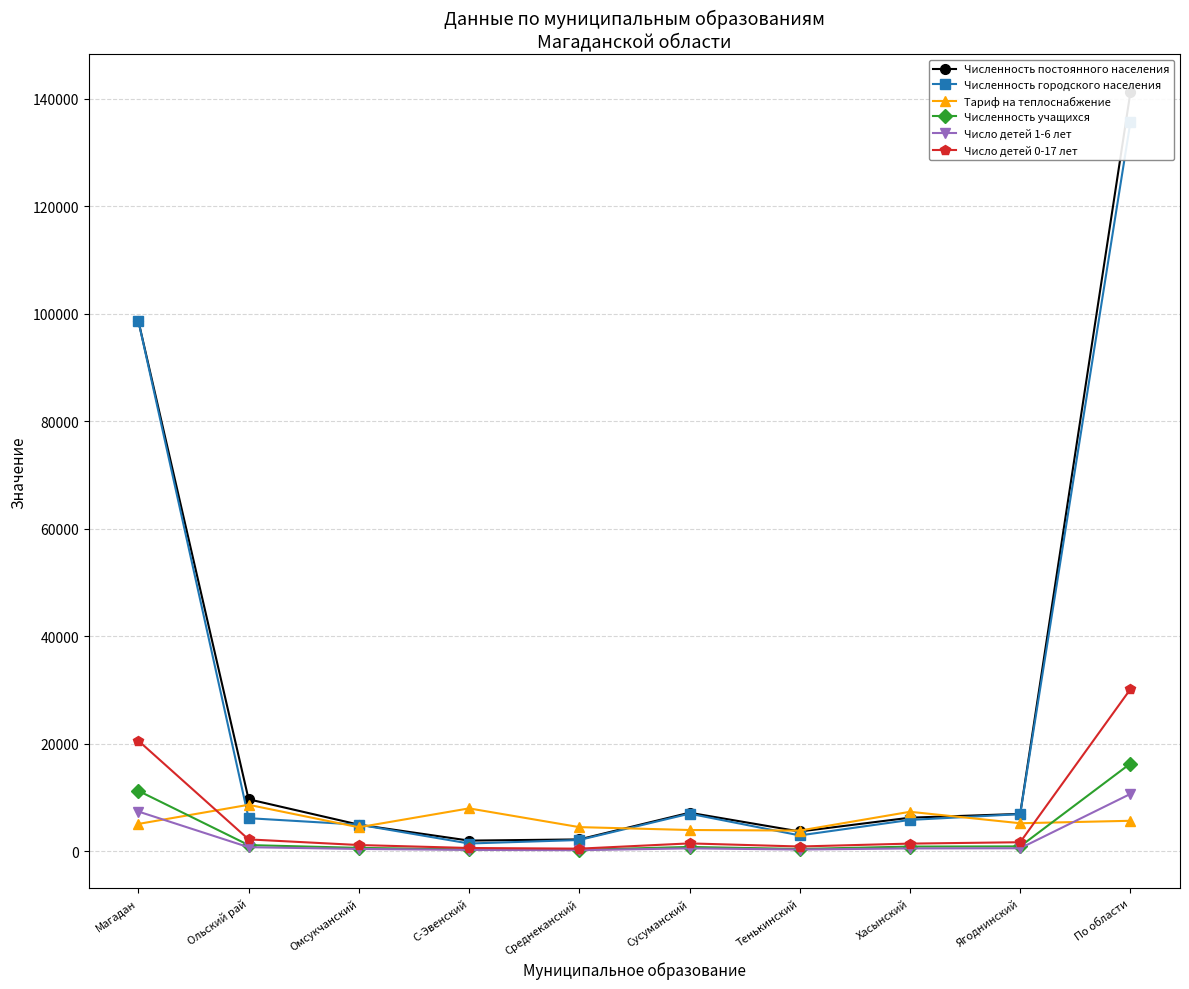

What is the label of the 1st point from the right?

По области